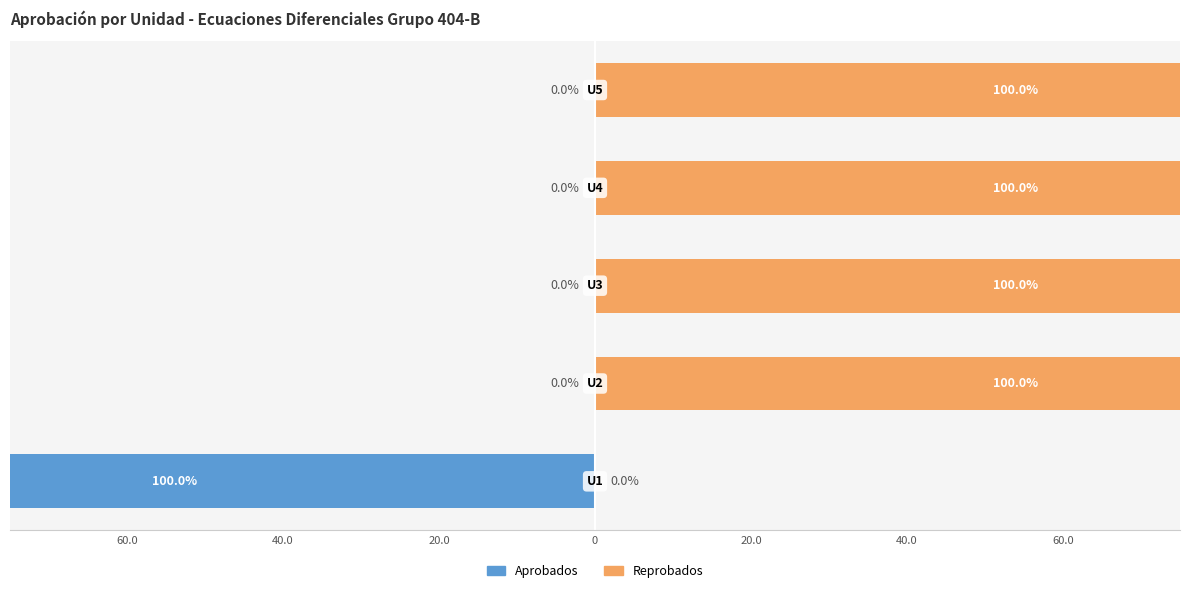

What is the difference between the highest and lowest values at 20.0?

100